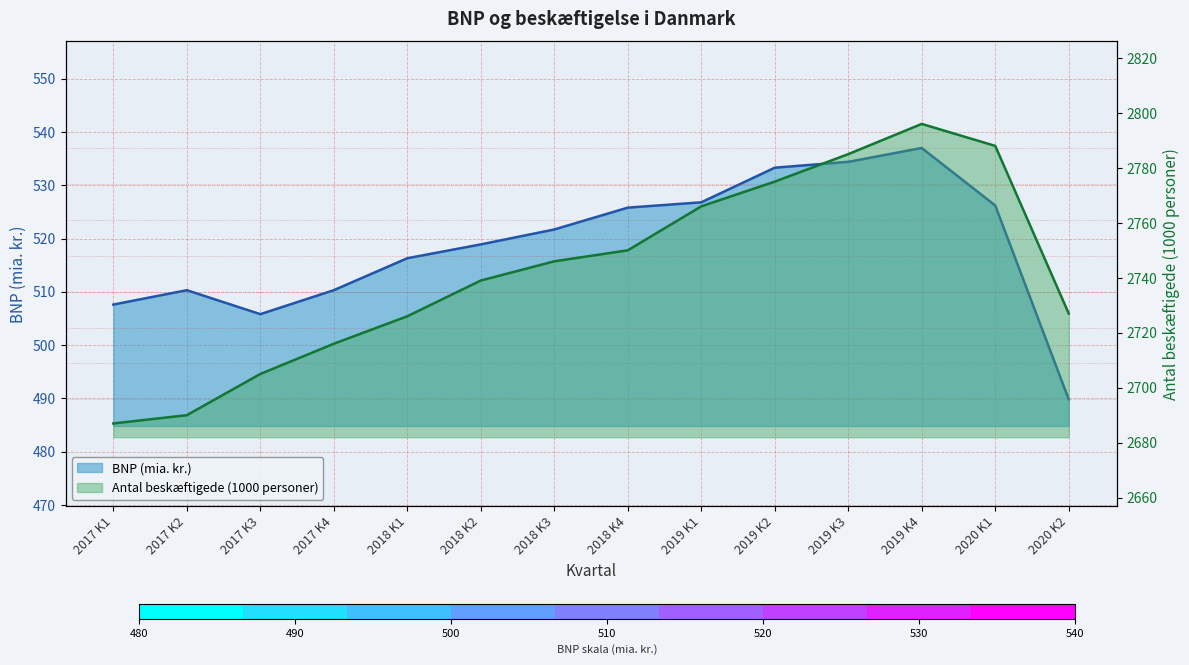

Is it true that Antal beskæftigede (1000 personer) equals 4035.4 at 2019 K4?

False